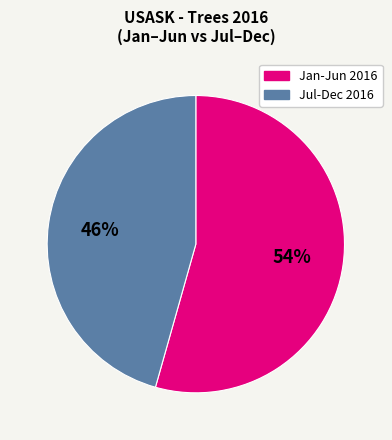

Is there any slice that represents more than half of the pie?

Yes